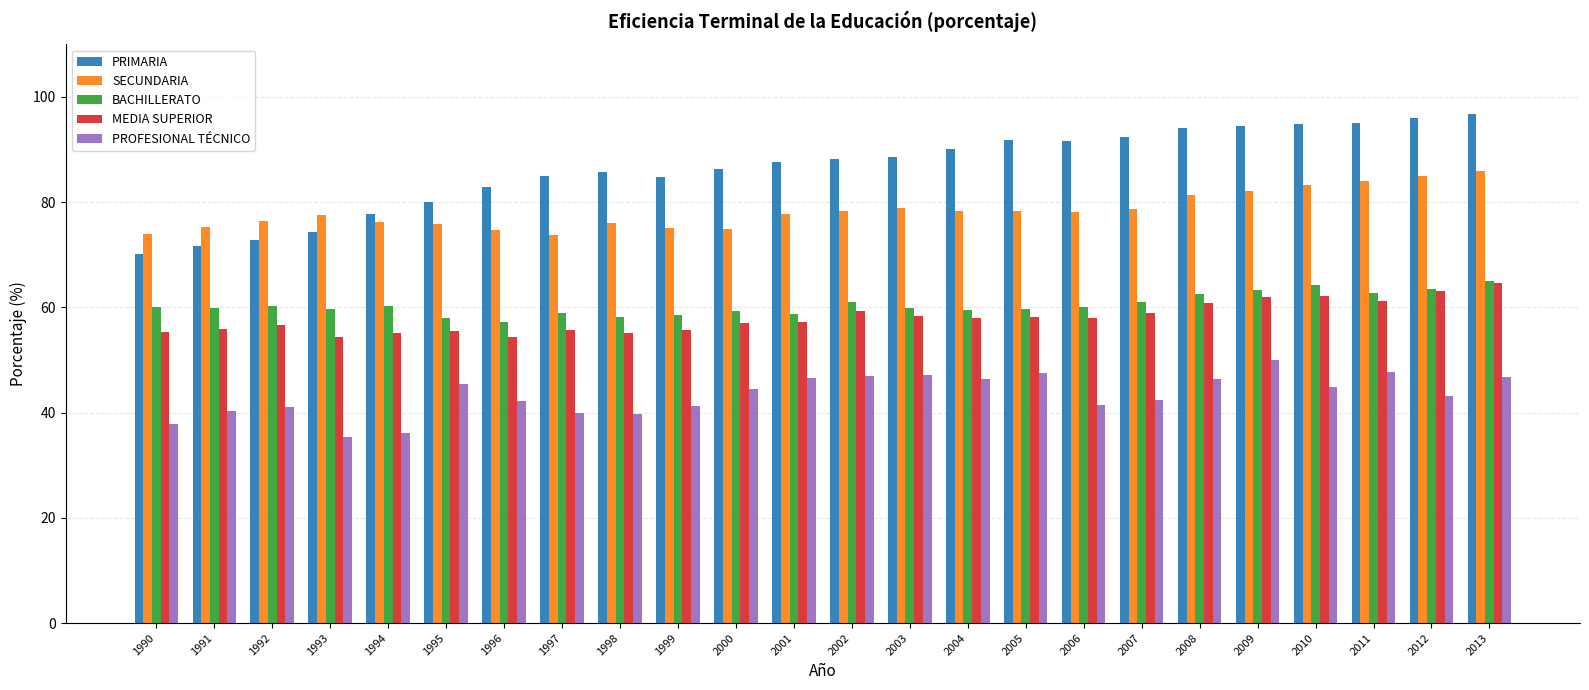

How many series are shown in this chart?

5